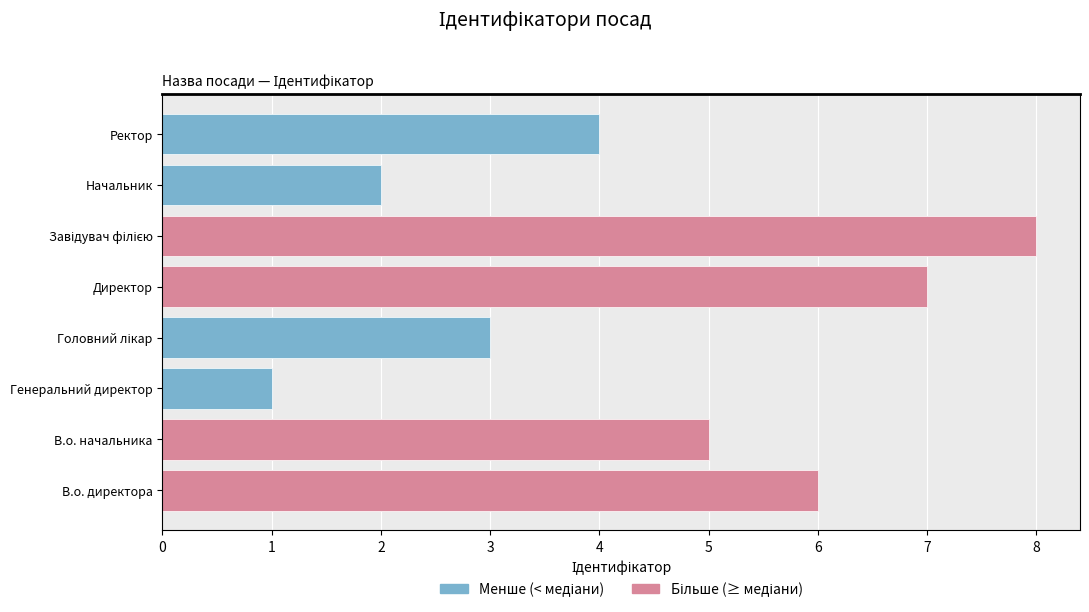

Rank the categories by value from highest to lowest.

Завідувач філією, Директор, В.о. директора, В.о. начальника, Ректор, Головний лікар, Начальник, Генеральний директор